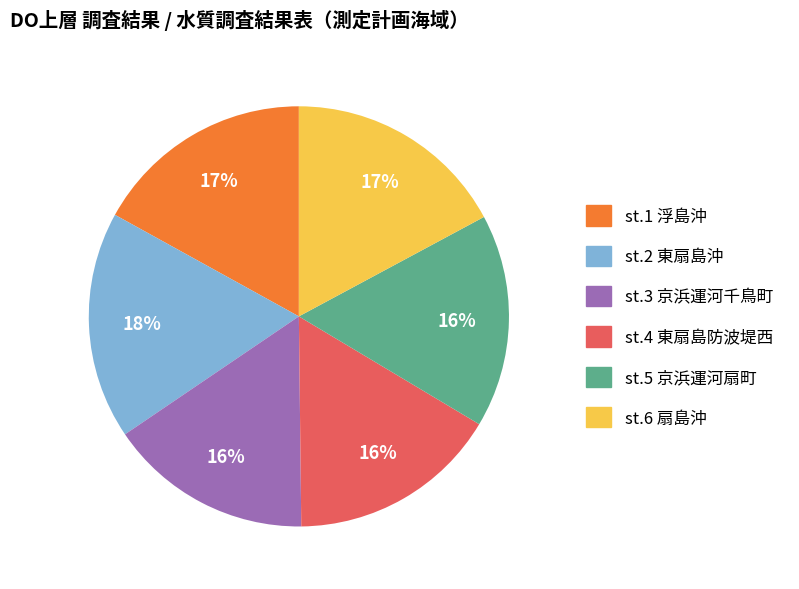

Between st.5 京浜運河扇町 and st.1 浮島沖, which is larger?

st.1 浮島沖